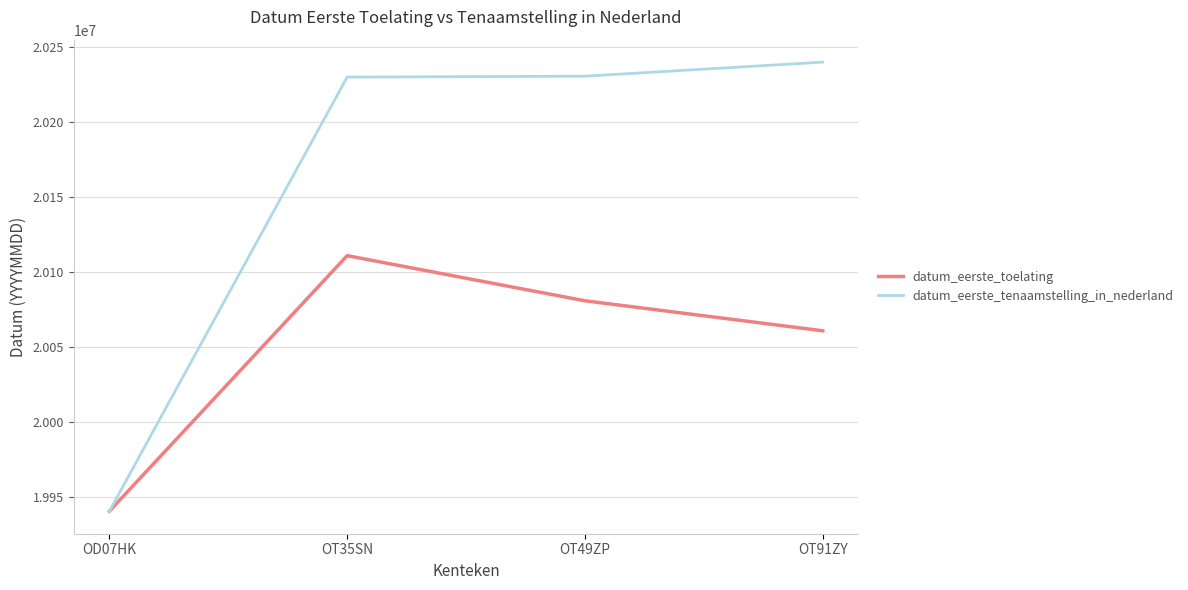

What is the sum of the datum_eerste_tenaamstelling_in_nederland values at OT35SN and OT91ZY?

40470233